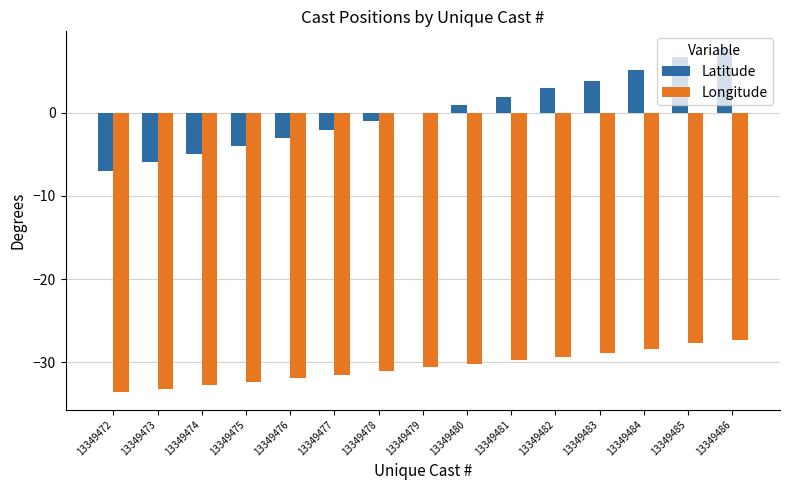

What is the sum of the Longitude values at 13349486 and 13349485?

-55.0